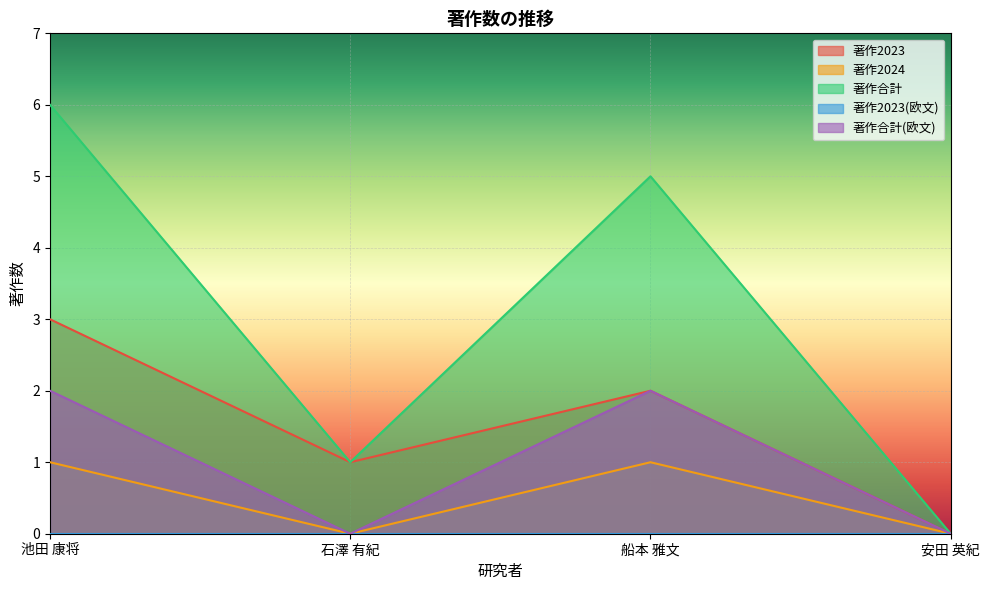

What is the sum of all 著作2023 values?

6